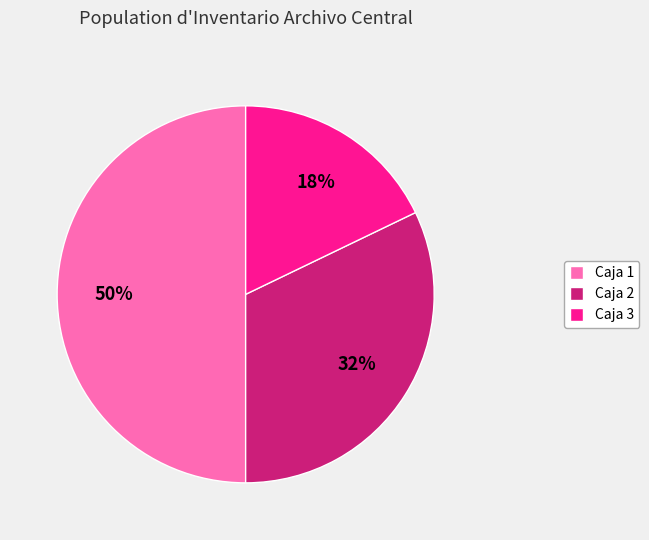

Rank the categories by value from highest to lowest.

Caja 1, Caja 2, Caja 3